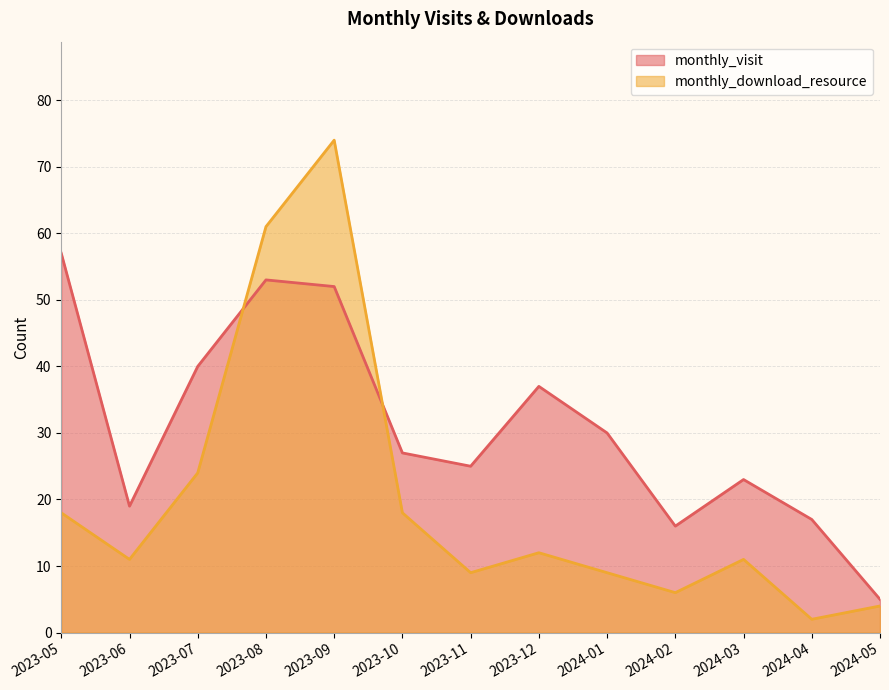

The value of monthly_download_resource at 2024-04 is 1. True or false?

False